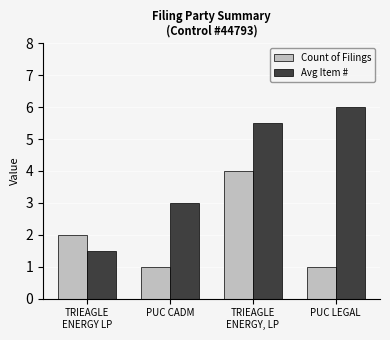

Reading left to right, what are all the values shown in this chart?

Count of Filings: 2.0	1.0	4.0	1.0
Avg Item #: 1.5	3.0	5.5	6.0